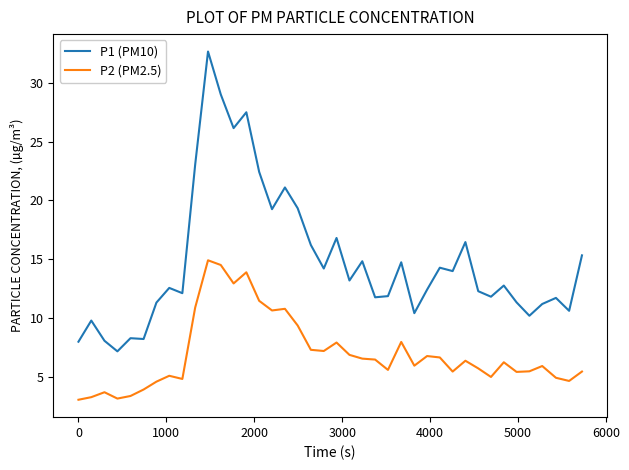

True or false: P1 (PM10) and P2 (PM2.5) intersect in this chart.

False